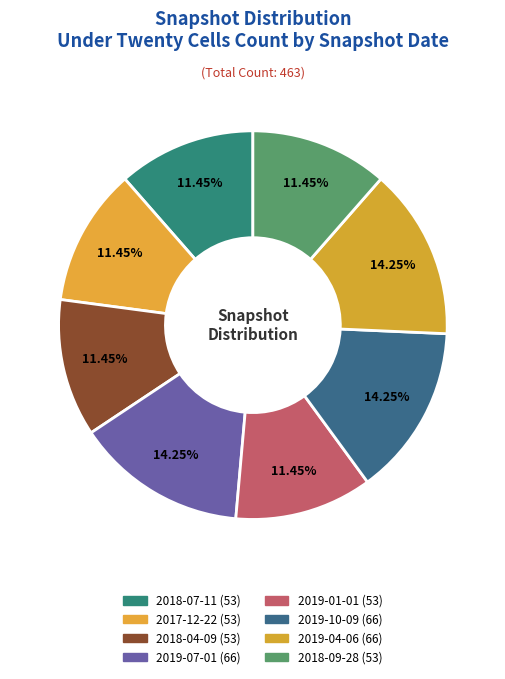

What is the change in value from 2018-07-11 to 2019-04-06?

+13